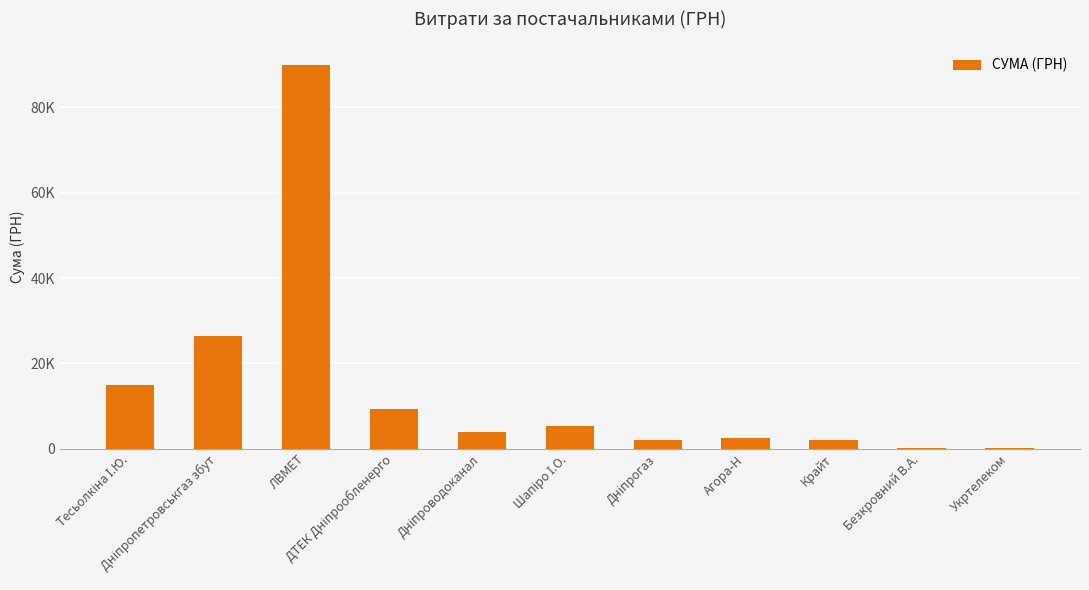

List the labels in order of value, smallest first.

Укртелеком, Безкровний В.А., Крайт, Дніпрогаз, Агора-Н, Дніпроводоканал, Шапіро І.О., ДТЕК Дніпрообленерго, Тесьолкіна І.Ю., Дніпропетровськгаз збут, ЛВМЕТ